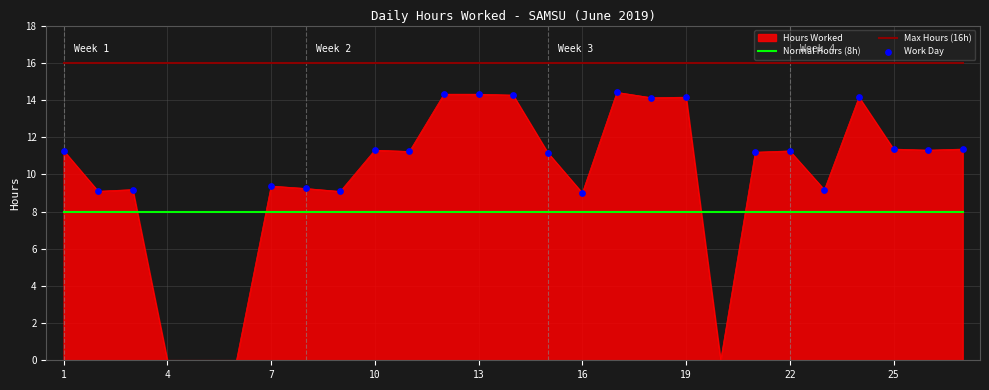

List the series in order of their overall mean, highest first.

Max Hours (16h), Hours Worked, Normal Hours (8h)